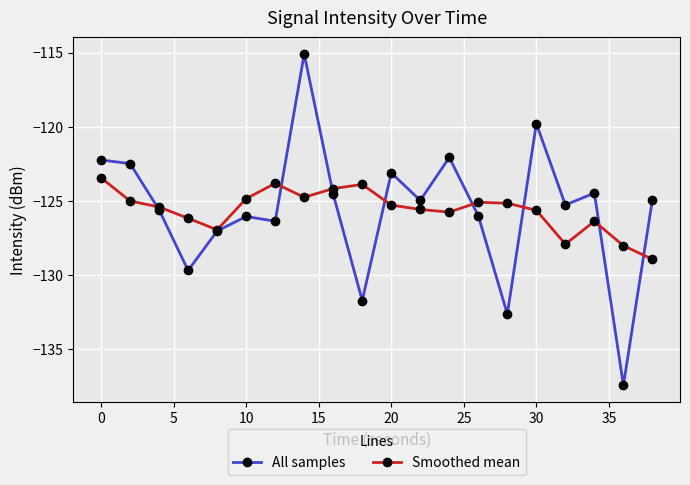

What is the value of the Smoothed mean point at the 17th from the left?

-127.9